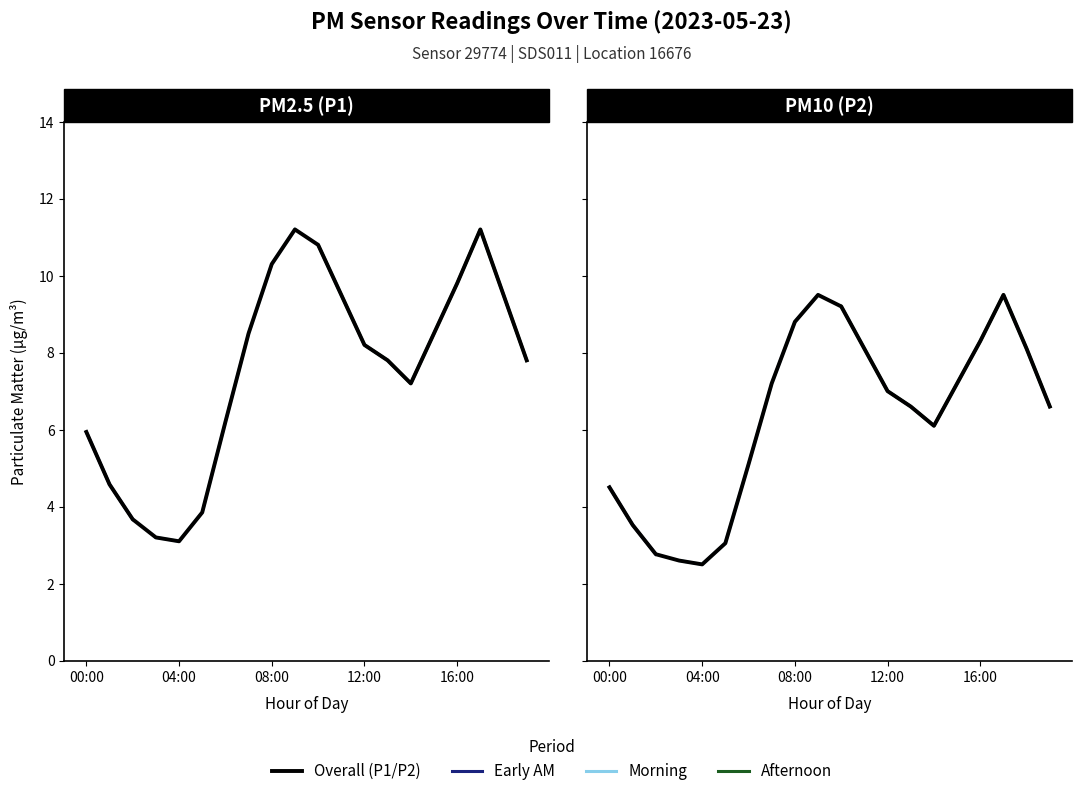

What is the difference between the P2 values at 17:00 and 16:00?

1.2